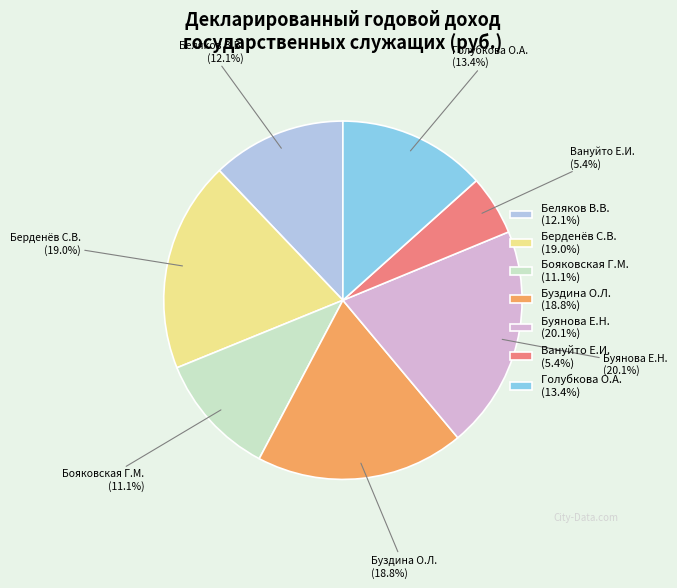

What is the total percentage of Беляков В.В. and Бояковская Г.М.?

23.2%